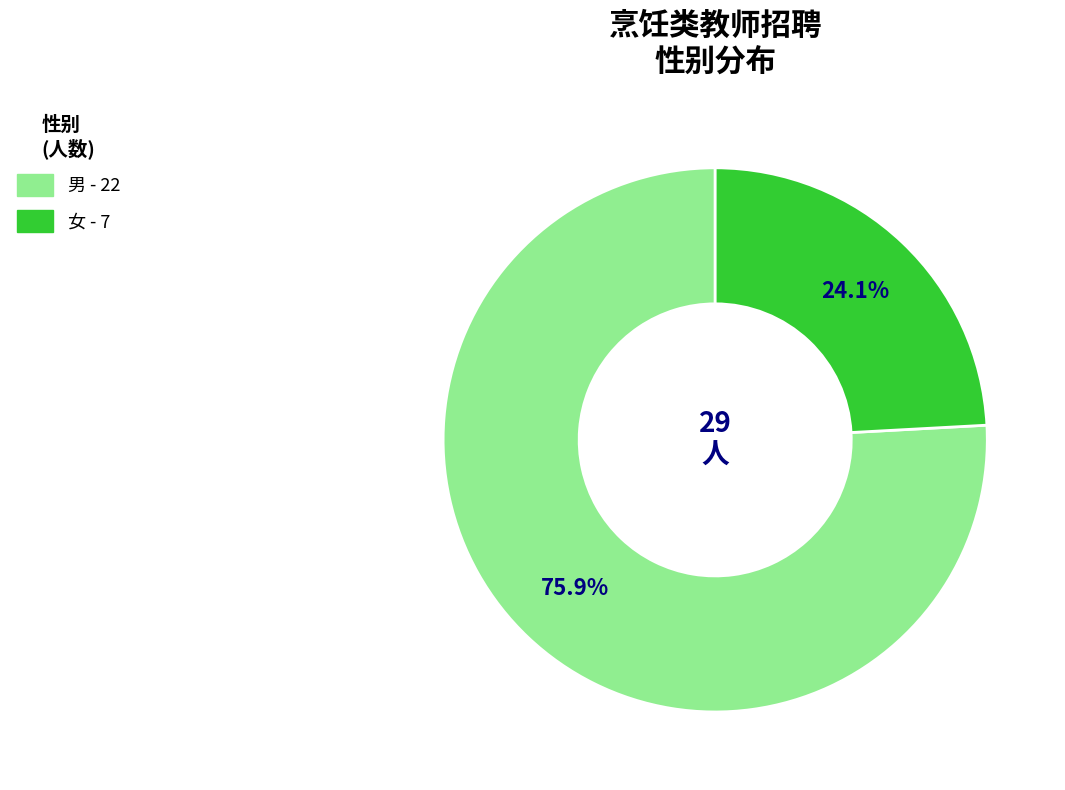

To the nearest percent, what percentage of the pie is 女?

24%